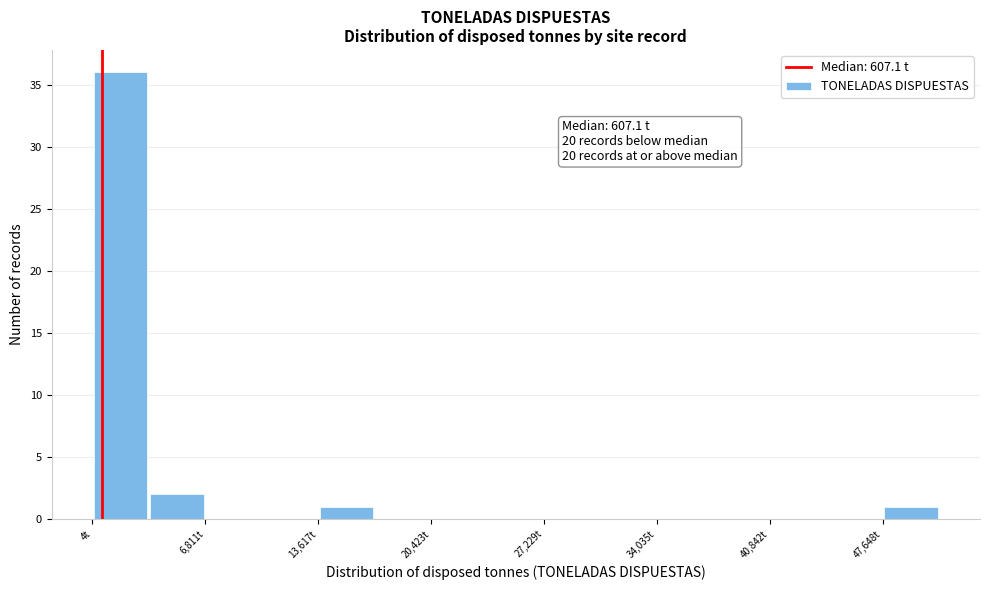

Read against the x-axis, roughly where is the centre of the tallest bar?

2000